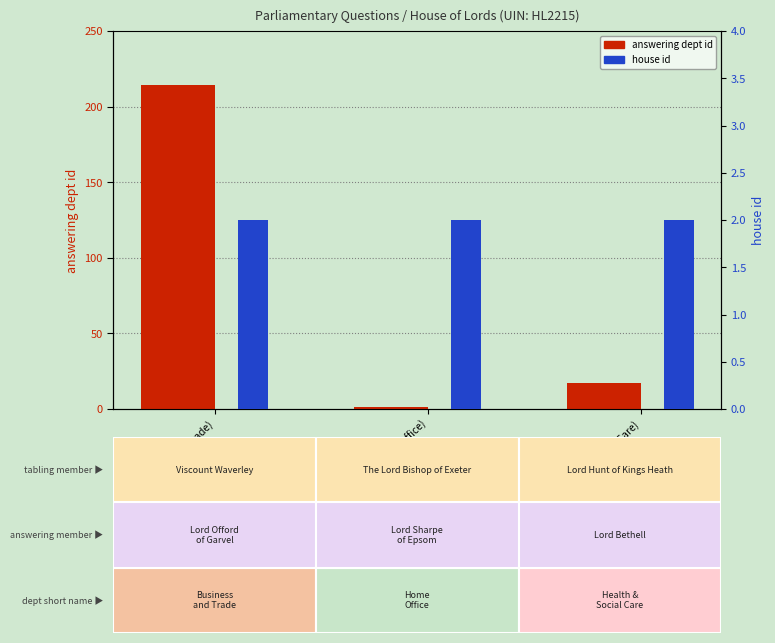

Which series changed the most between HL2215 (Home Office) and HL2215 (Health & Social Care)?

answering dept id